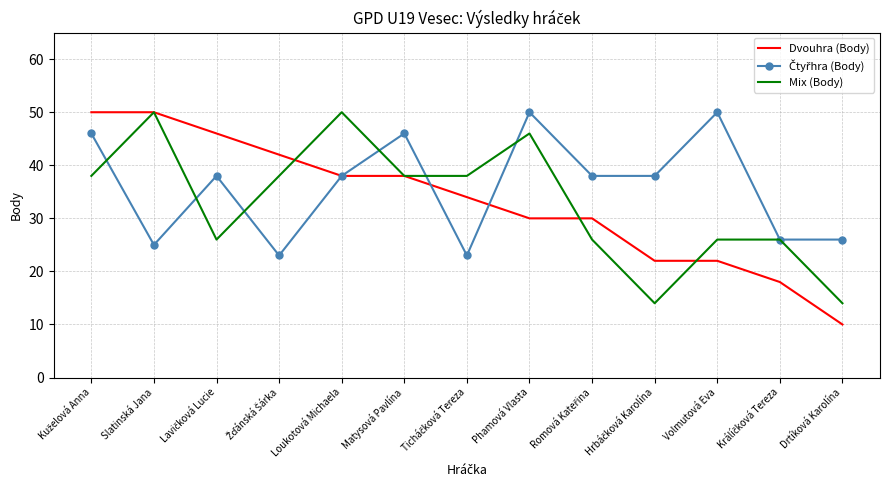

What is the total value across all series at Loukotová Michaela?

126